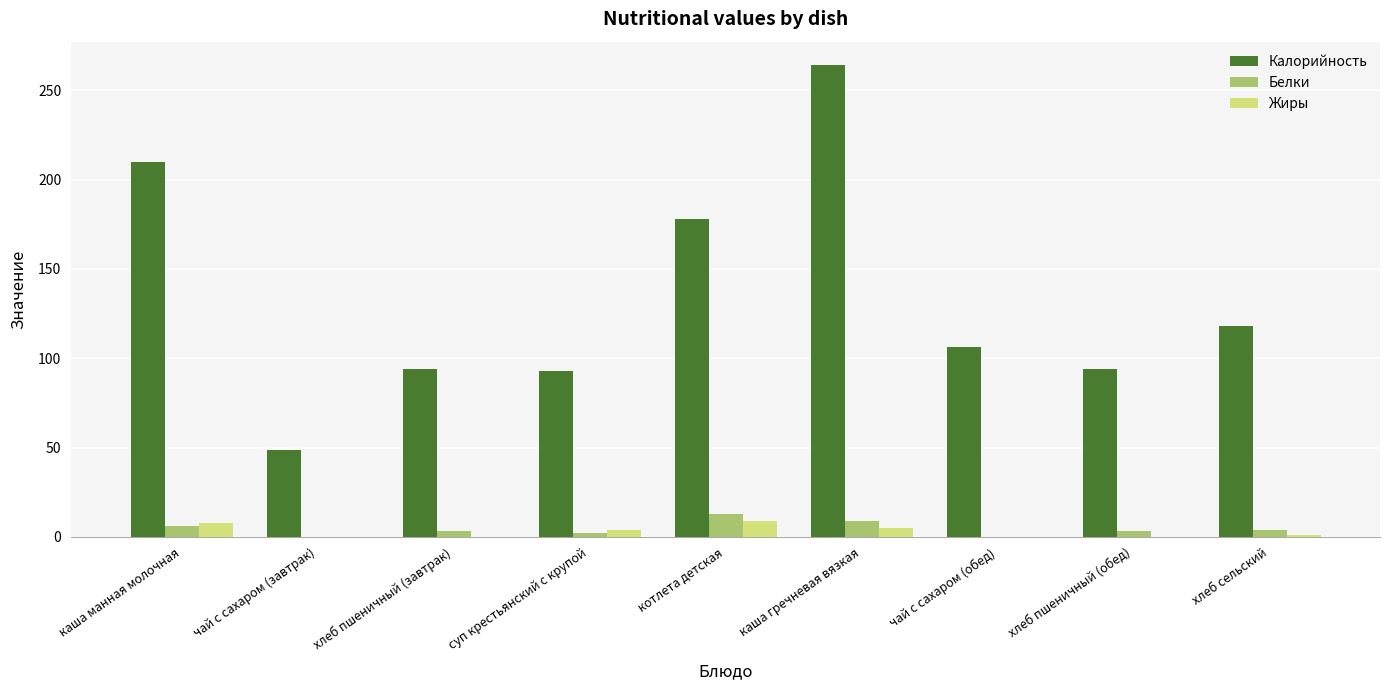

What is the sum of all Белки values?

40.0